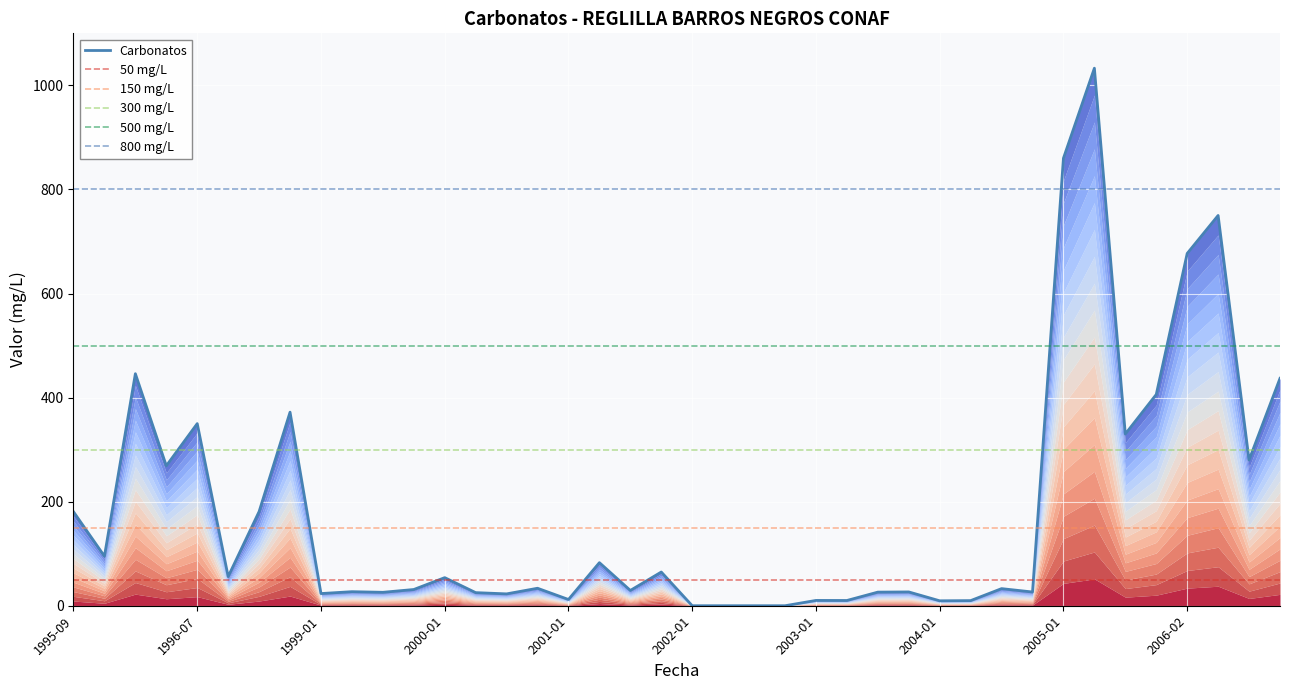

How many series are shown in this chart?

1